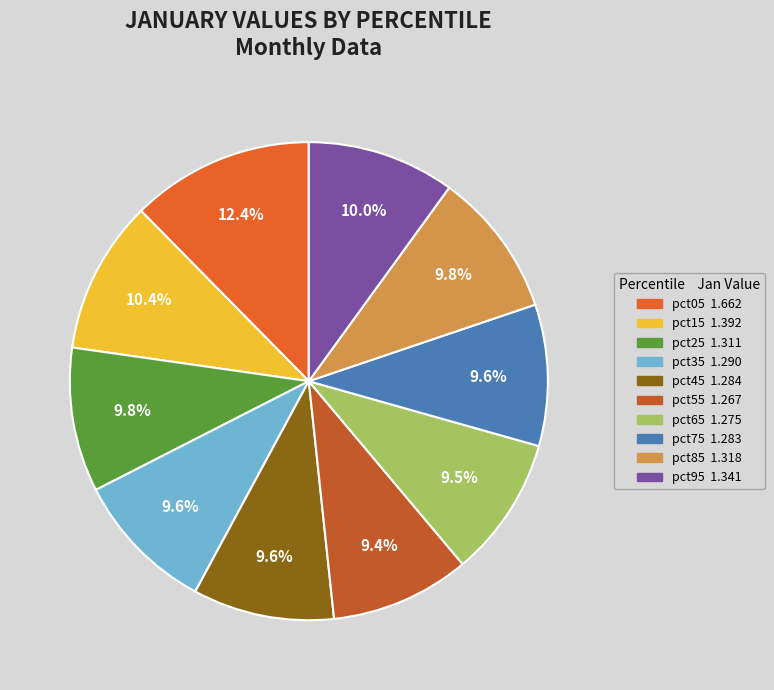

What is the total percentage of pct55 and pct85?

19.3%